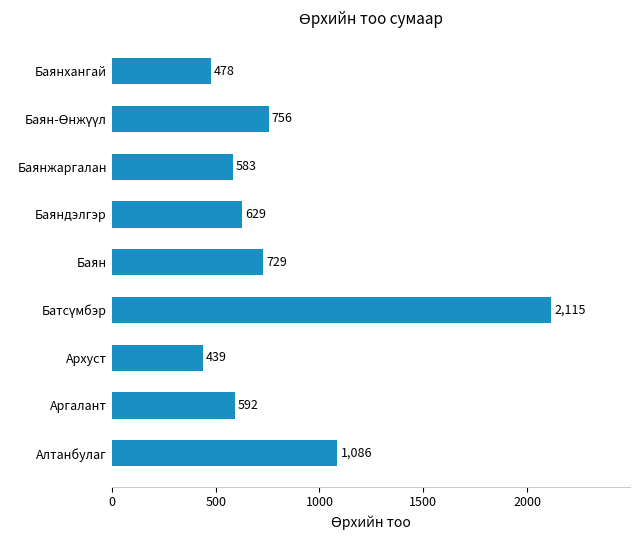

The value at Аргалант is 592. True or false?

True